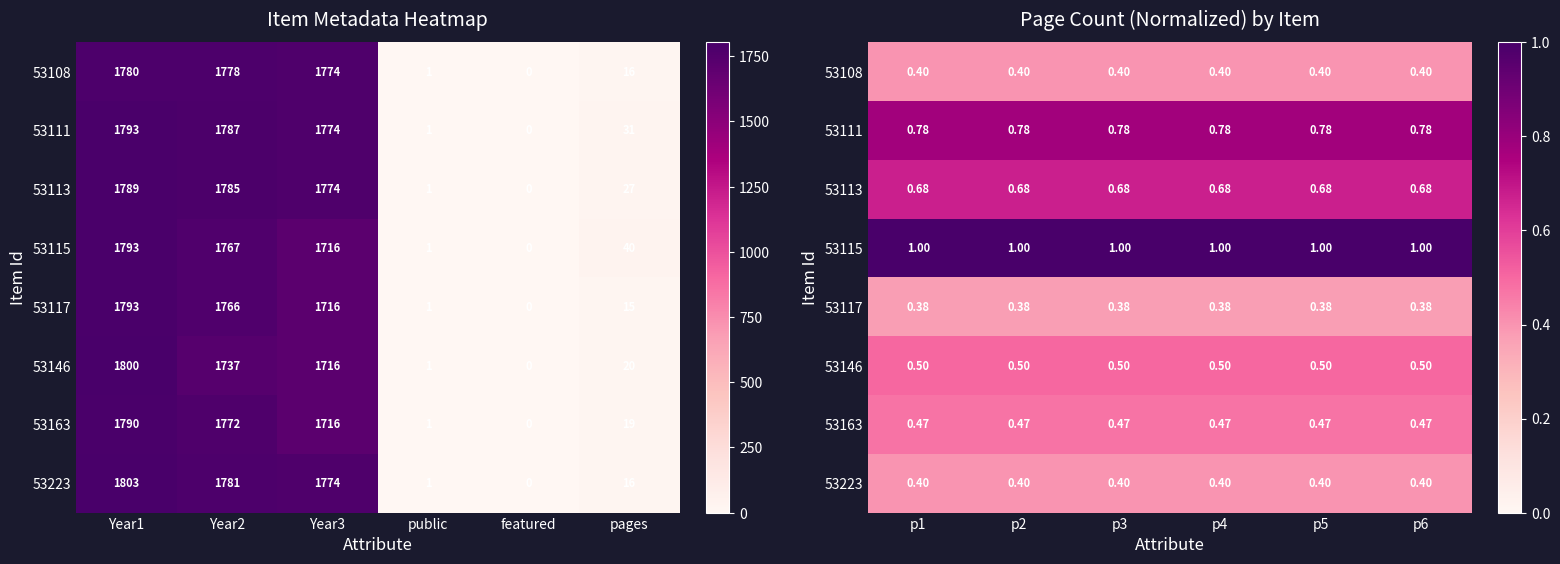

The 53146 series shows 0.3 at p5. True or false?

False